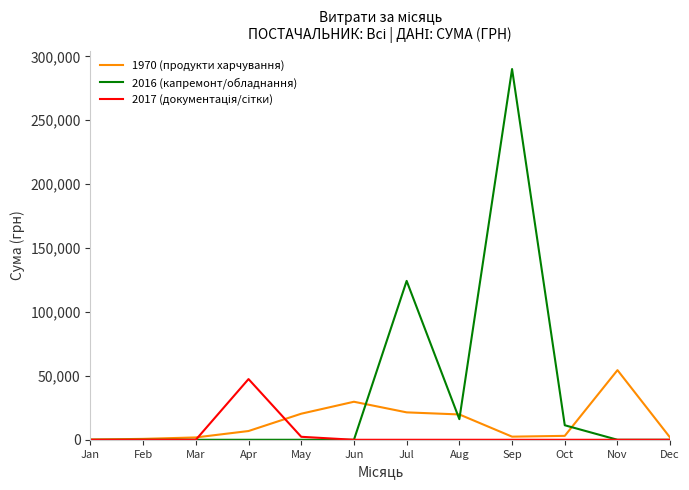

Is this an area chart (filled region under the line)?

No